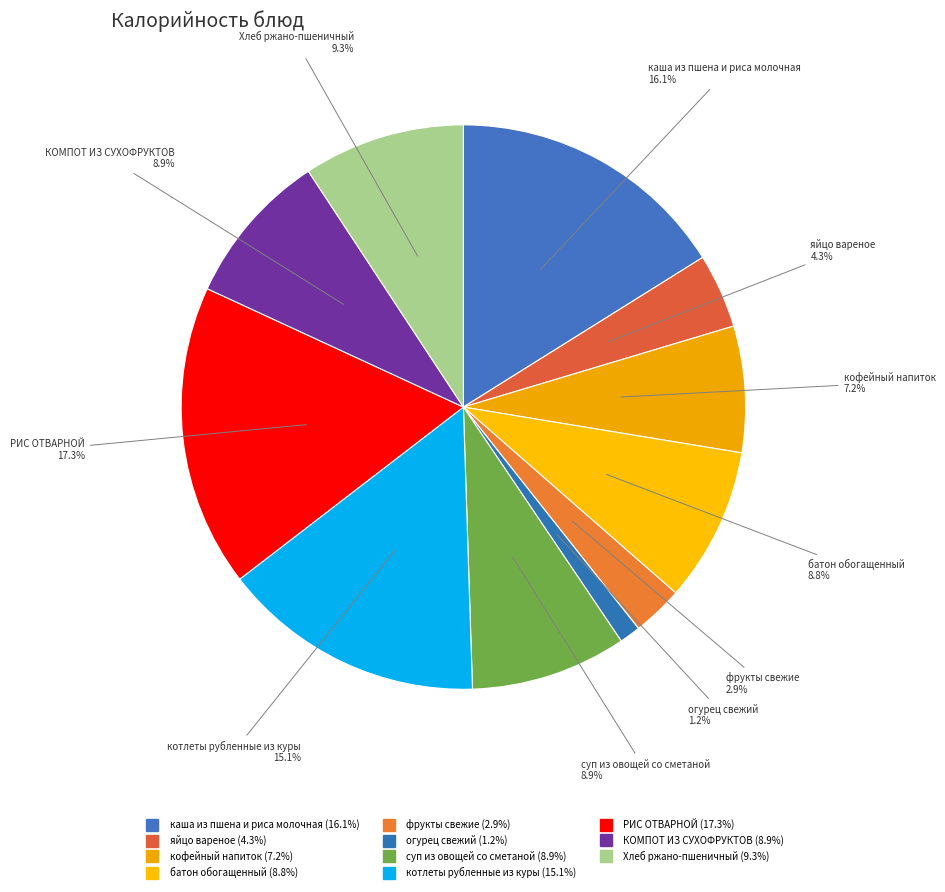

Rank the categories by value from lowest to highest.

огурец свежий, фрукты свежие, яйцо вареное, кофейный напиток, батон обогащенный, КОМПОТ ИЗ СУХОФРУКТОВ, суп из овощей со сметаной, Хлеб ржано-пшеничный, котлеты рубленные из куры, каша из пшена и риса молочная, РИС ОТВАРНОЙ